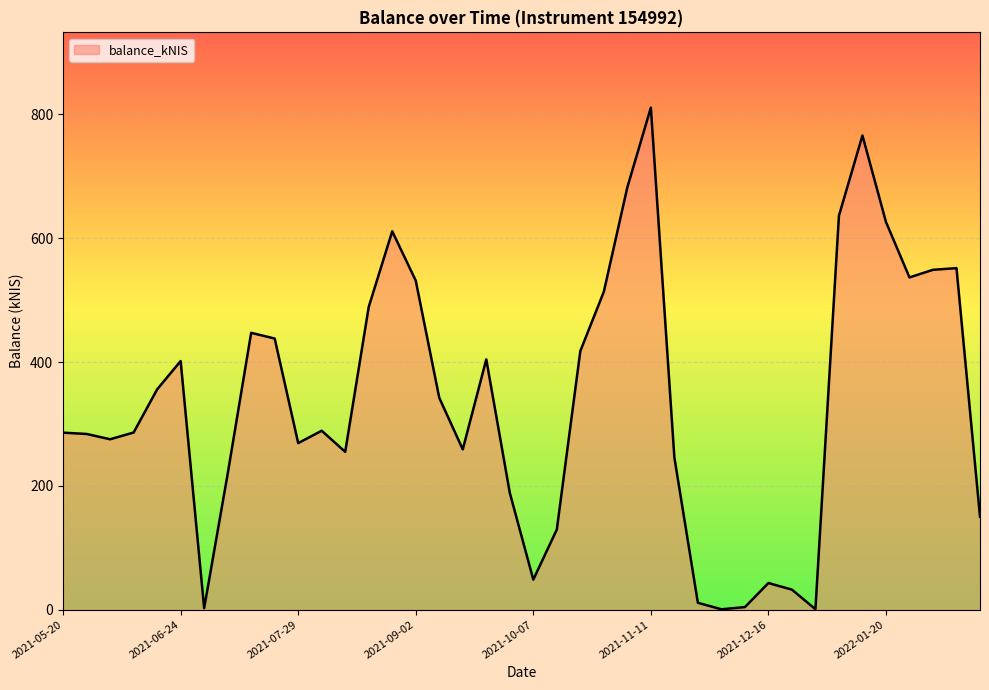

What is the difference between the maximum and minimum values?

810.3